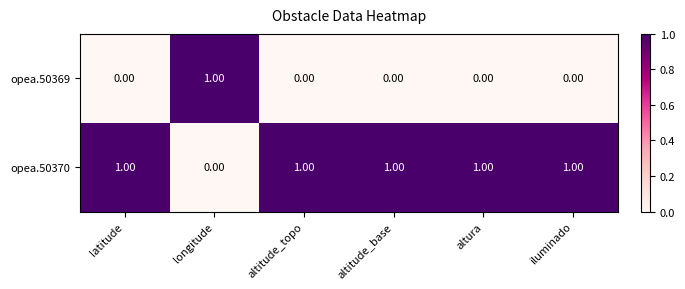

List the series in order of their overall mean, lowest first.

opea.50369, opea.50370